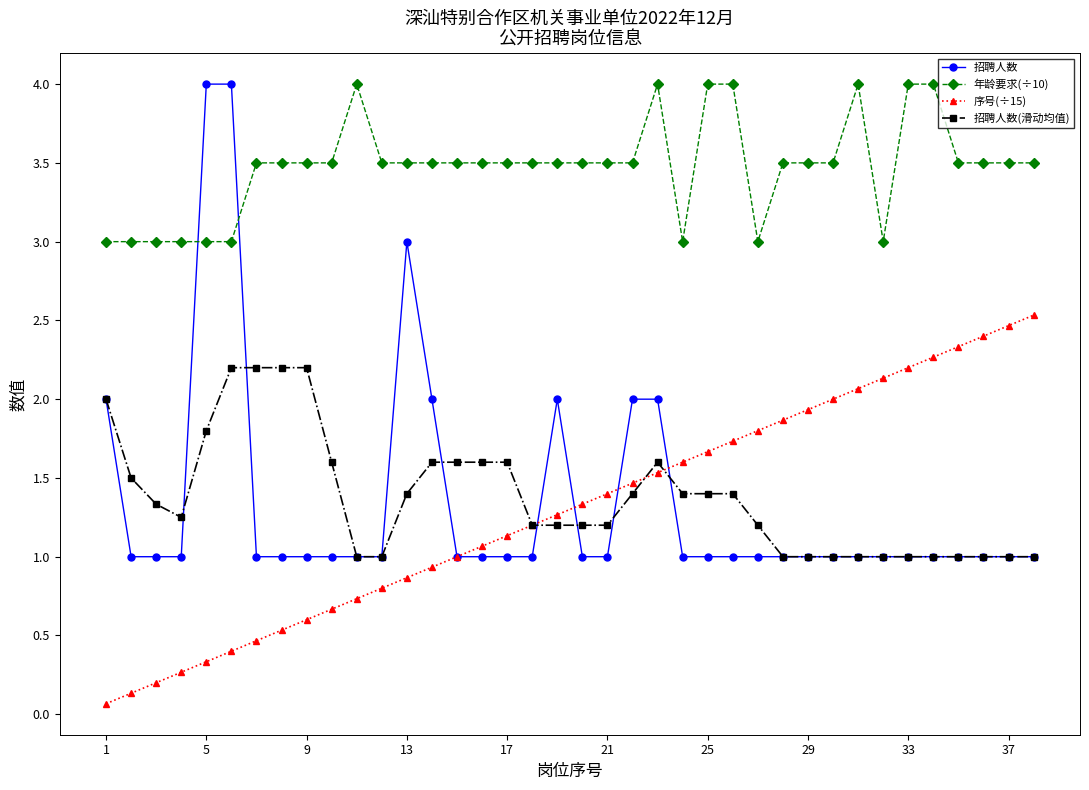

True or false: 年龄要求(÷10) and 序号(÷15) cross at least once.

False